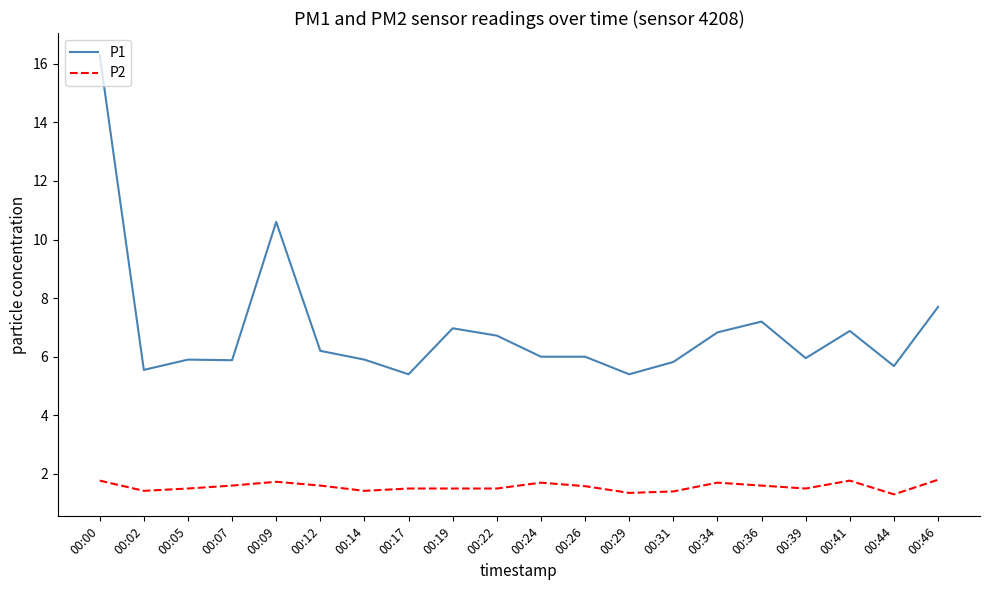

What is the difference between the maximum and minimum values in the P1 series?

10.9